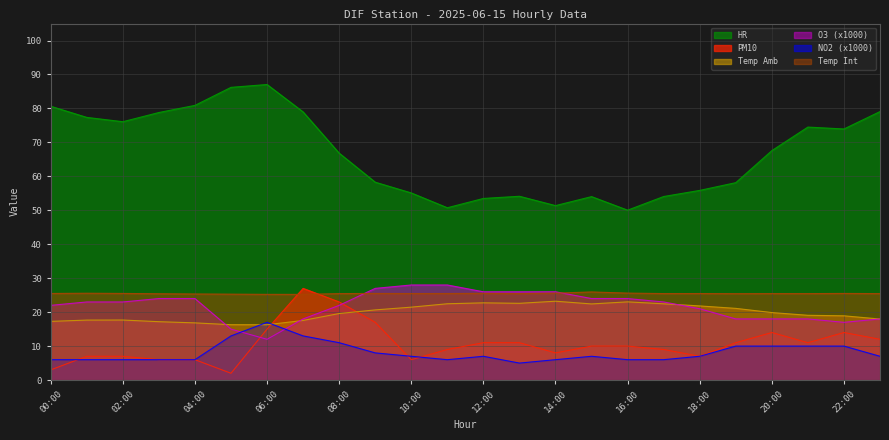

Reading left to right, transcribe all the data shown in this chart.

PM10: 00:00=3.0	01:00=7.0	02:00=7.0	03:00=6.0	04:00=6.0	05:00=2.0	06:00=15.0	07:00=27.0	08:00=23.0	09:00=17.0	10:00=6.0	11:00=9.0	12:00=11.0	13:00=11.0	14:00=8.0	15:00=10.0	16:00=10.0	17:00=9.0	18:00=7.0	19:00=11.0	20:00=14.0	21:00=11.0	22:00=14.0	23:00=12.0
O3 (x1000): 00:00=22.0	01:00=23.0	02:00=23.0	03:00=24.0	04:00=24.0	05:00=15.0	06:00=12.0	07:00=18.0	08:00=22.0	09:00=27.0	10:00=28.0	11:00=28.0	12:00=26.0	13:00=26.0	14:00=26.0	15:00=24.0	16:00=24.0	17:00=23.0	18:00=21.0	19:00=18.0	20:00=18.0	21:00=18.0	22:00=17.0	23:00=18.0
NO2 (x1000): 00:00=6.0	01:00=6.0	02:00=6.0	03:00=6.0	04:00=6.0	05:00=13.0	06:00=17.0	07:00=13.0	08:00=11.0	09:00=8.0	10:00=7.0	11:00=6.0	12:00=7.0	13:00=5.0	14:00=6.0	15:00=7.0	16:00=6.0	17:00=6.0	18:00=7.0	19:00=10.0	20:00=10.0	21:00=10.0	22:00=10.0	23:00=7.0
Temp Amb: 00:00=17.3	01:00=17.7	02:00=17.7	03:00=17.2	04:00=16.8	05:00=16.3	06:00=16.3	07:00=17.6	08:00=19.6	09:00=20.7	10:00=21.5	11:00=22.5	12:00=22.7	13:00=22.6	14:00=23.2	15:00=22.4	16:00=23.0	17:00=22.5	18:00=21.8	19:00=21.1	20:00=19.9	21:00=19.1	22:00=18.9	23:00=18.0
HR: 00:00=80.6	01:00=77.4	02:00=76.1	03:00=78.8	04:00=80.9	05:00=86.2	06:00=87.0	07:00=79.0	08:00=66.8	09:00=58.3	10:00=55.1	11:00=50.8	12:00=53.5	13:00=54.1	14:00=51.4	15:00=54.0	16:00=50.0	17:00=54.1	18:00=55.9	19:00=58.1	20:00=67.6	21:00=74.5	22:00=74.0	23:00=79.1
Temp Int: 00:00=25.5	01:00=25.6	02:00=25.5	03:00=25.4	04:00=25.4	05:00=25.3	06:00=25.2	07:00=25.2	08:00=25.5	09:00=25.5	10:00=25.5	11:00=25.5	12:00=25.5	13:00=25.5	14:00=25.6	15:00=25.9	16:00=25.6	17:00=25.5	18:00=25.5	19:00=25.4	20:00=25.5	21:00=25.5	22:00=25.5	23:00=25.5